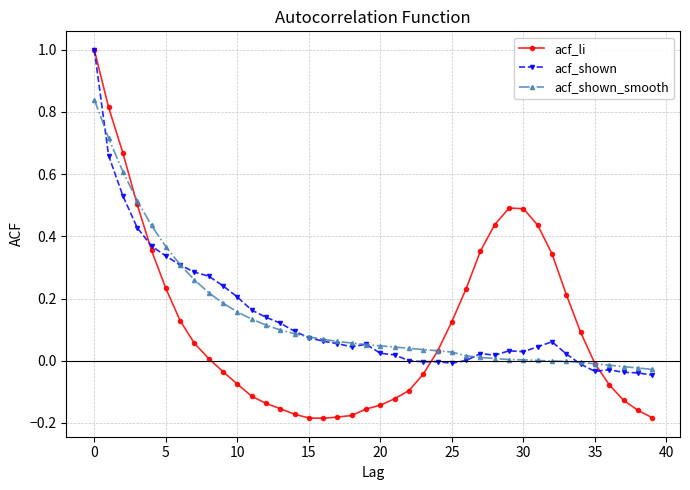

What is the maximum value shown in the chart?

1.0